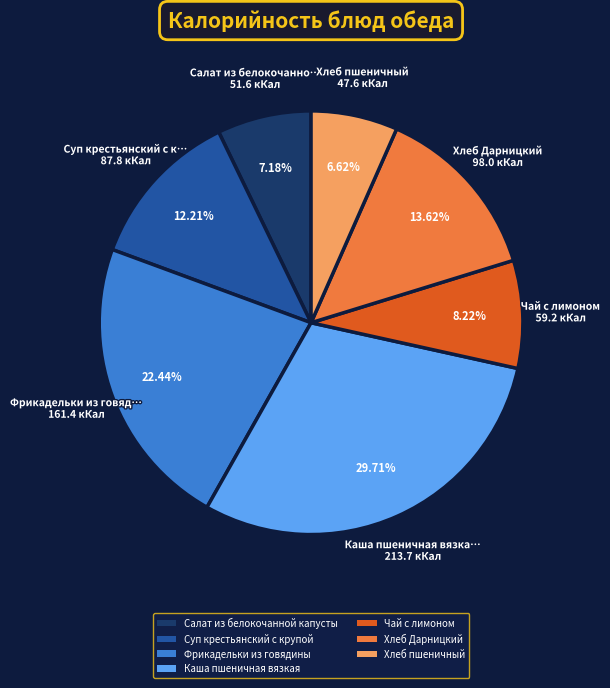

To the nearest percent, what percentage of the pie is Хлеб Дарницкий?

14%